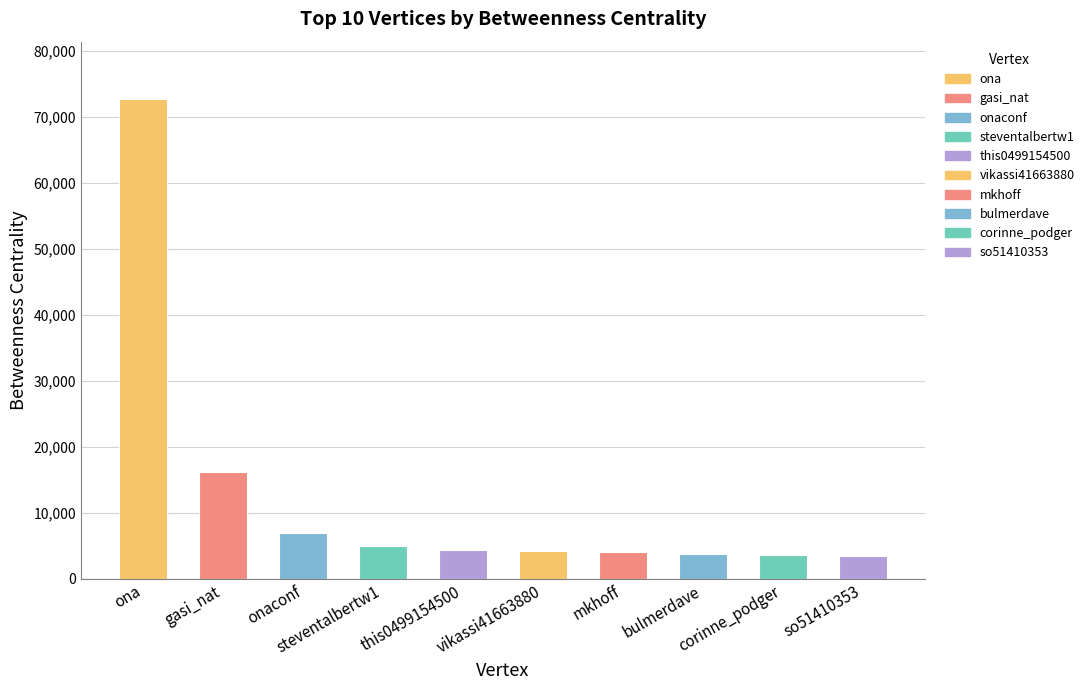

The value at this0499154500 is 4360.0. True or false?

True